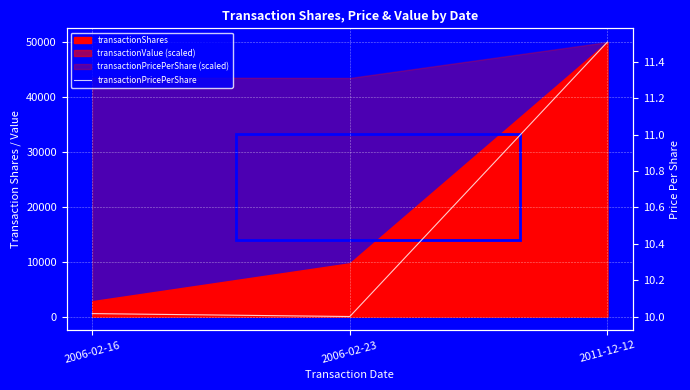

True or false: the data shows 6.1 at 2006-02-23.

False